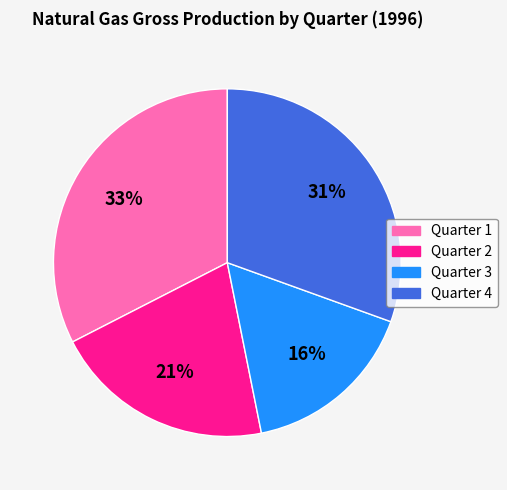

To the nearest percent, what is the average slice percentage?

25%